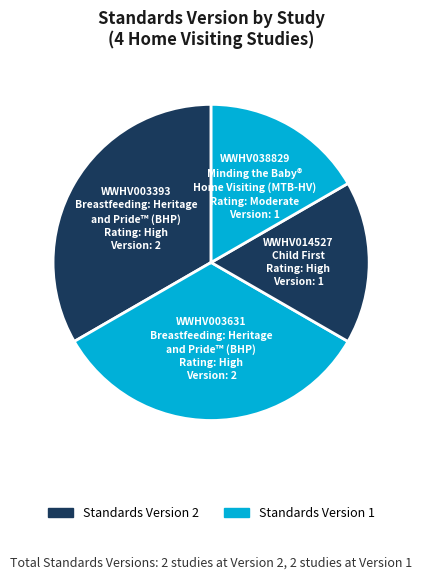

Is there any slice that represents more than half of the pie?

No